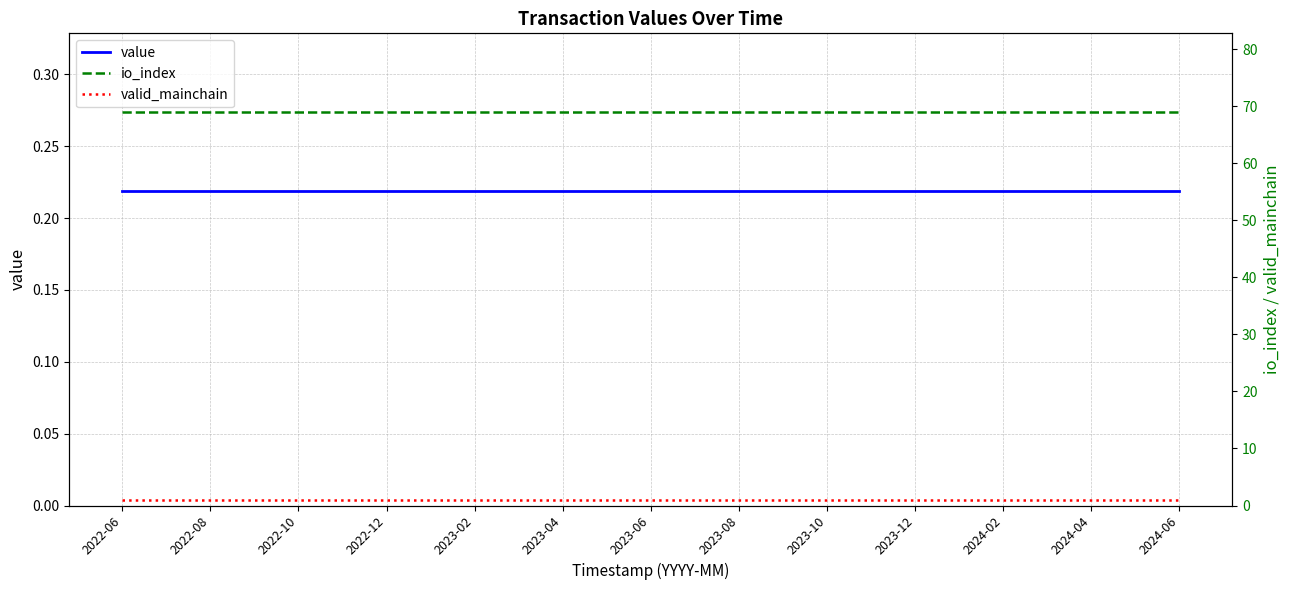

Which series has the largest range (max minus min)?

value